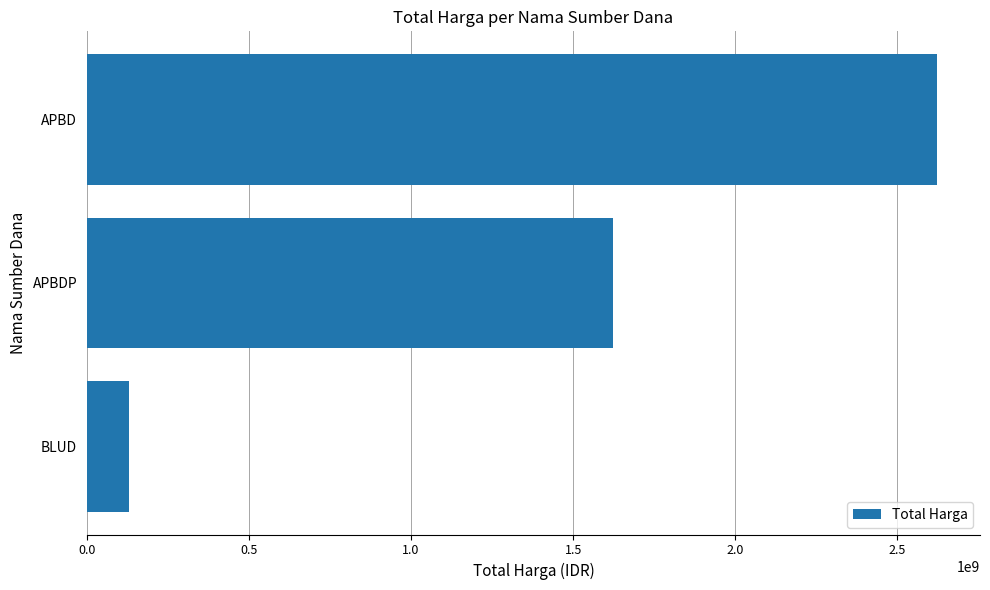

Where is the data nearest to the value 1376788512?

APBDP